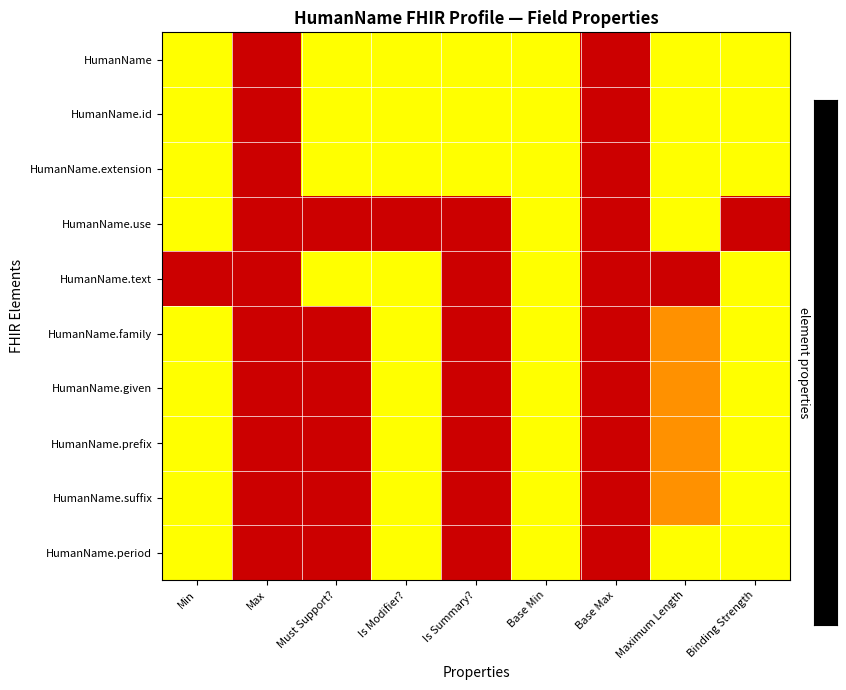

Which series has the largest total across all categories?

HumanName.use